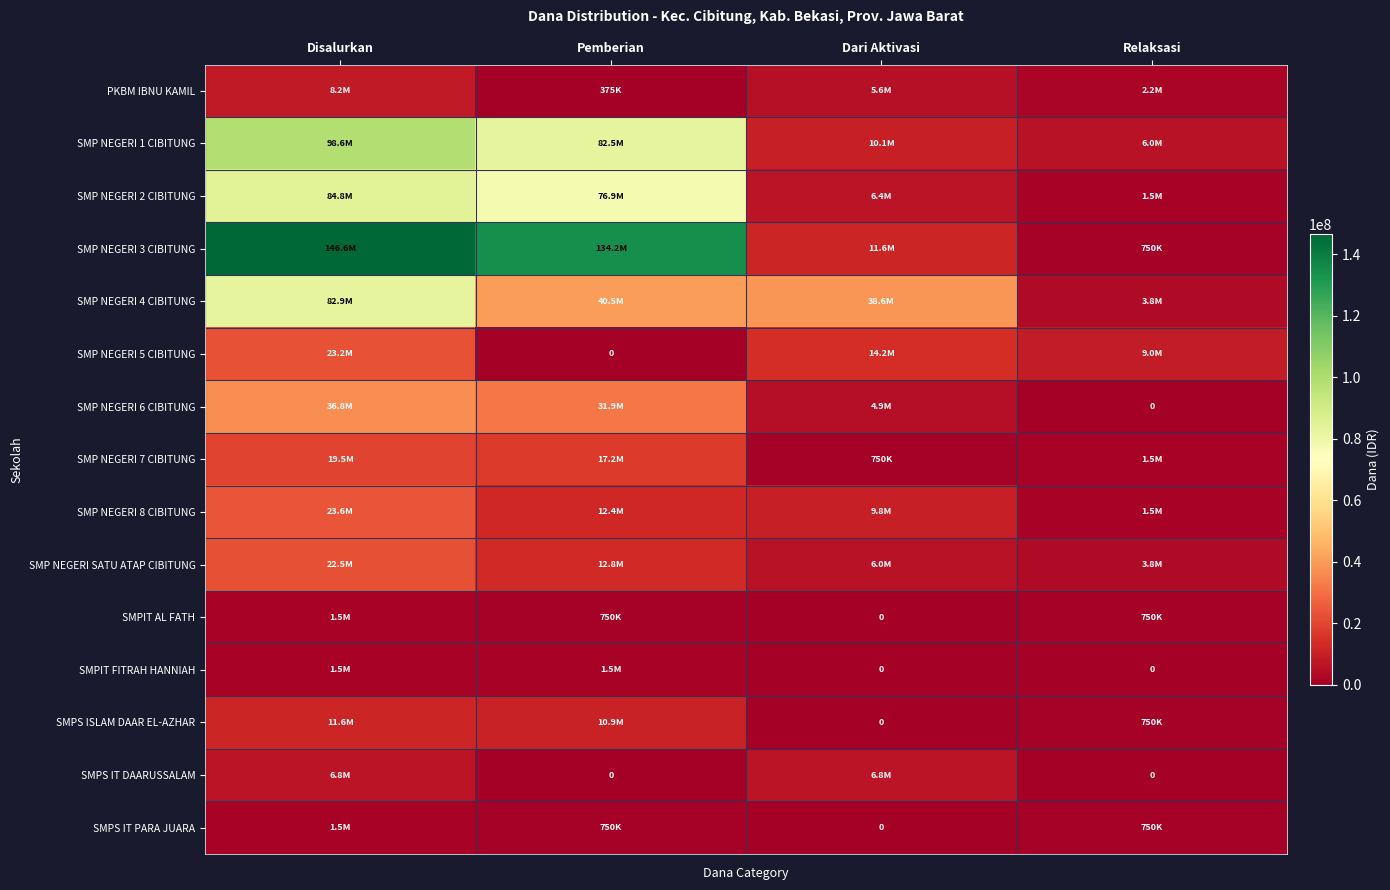

At how many categories does at least one series exceed 68453882?

2